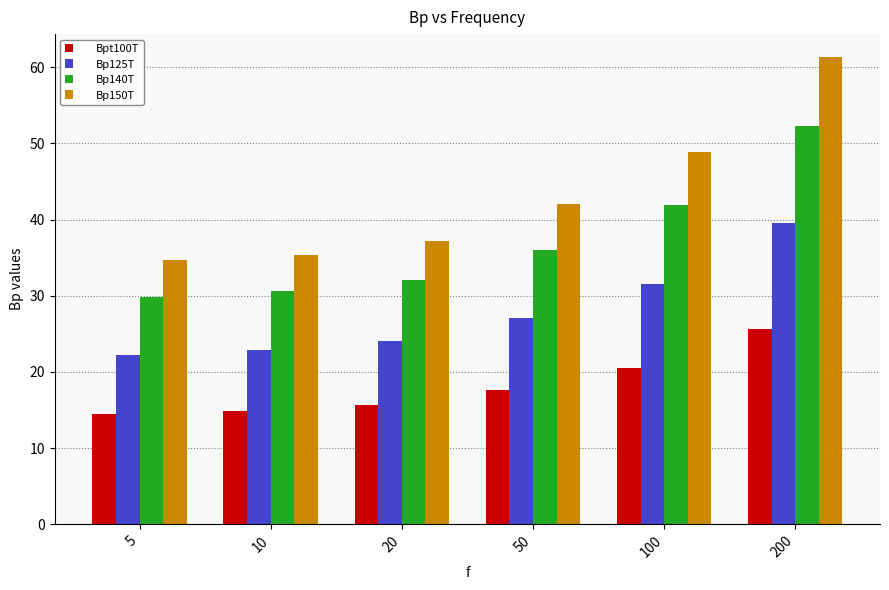

What is the total value across all series at 20?

109.0